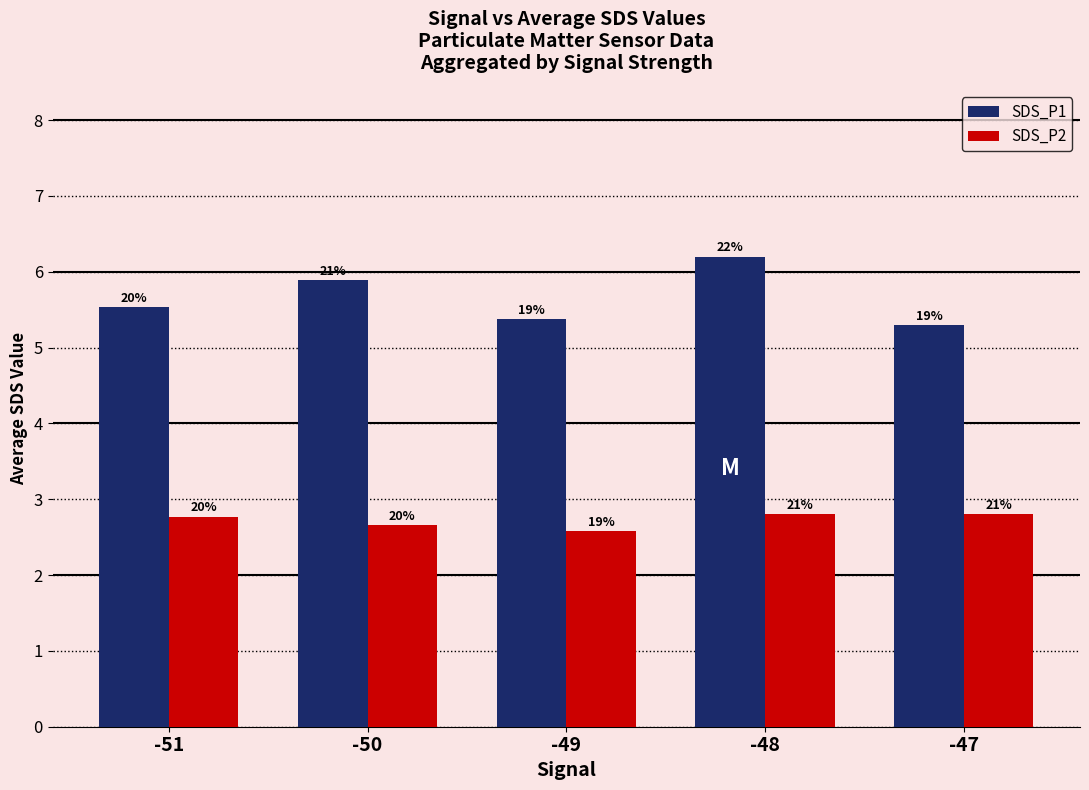

What are all the series names shown in the legend?

SDS_P1, SDS_P2